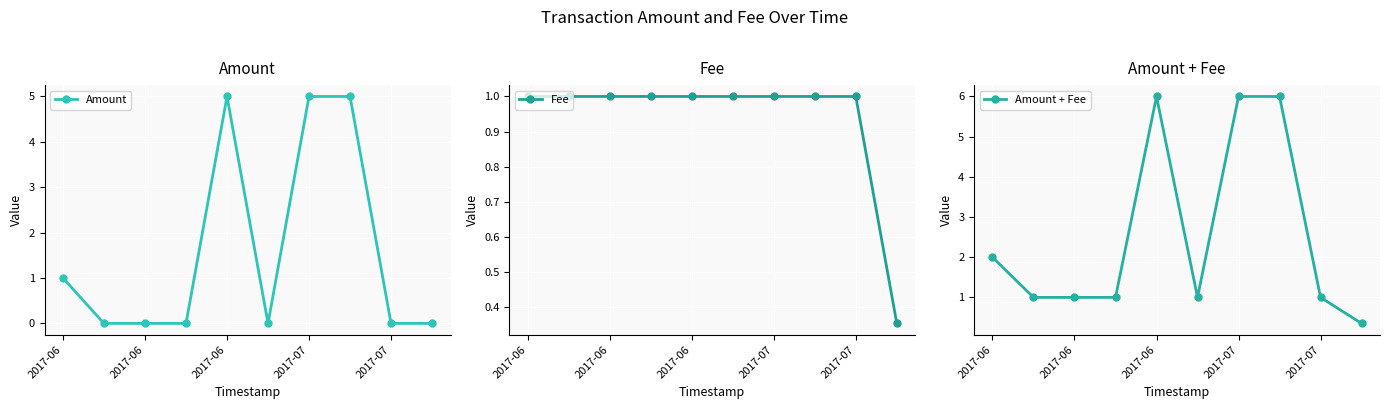

Between 2017-06 and 2017-07, which series saw the biggest shift?

Amount